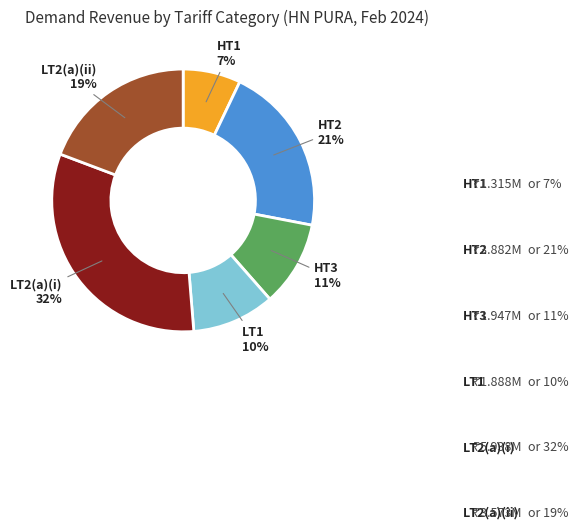

Between HT3 and HT2, which is larger?

HT2